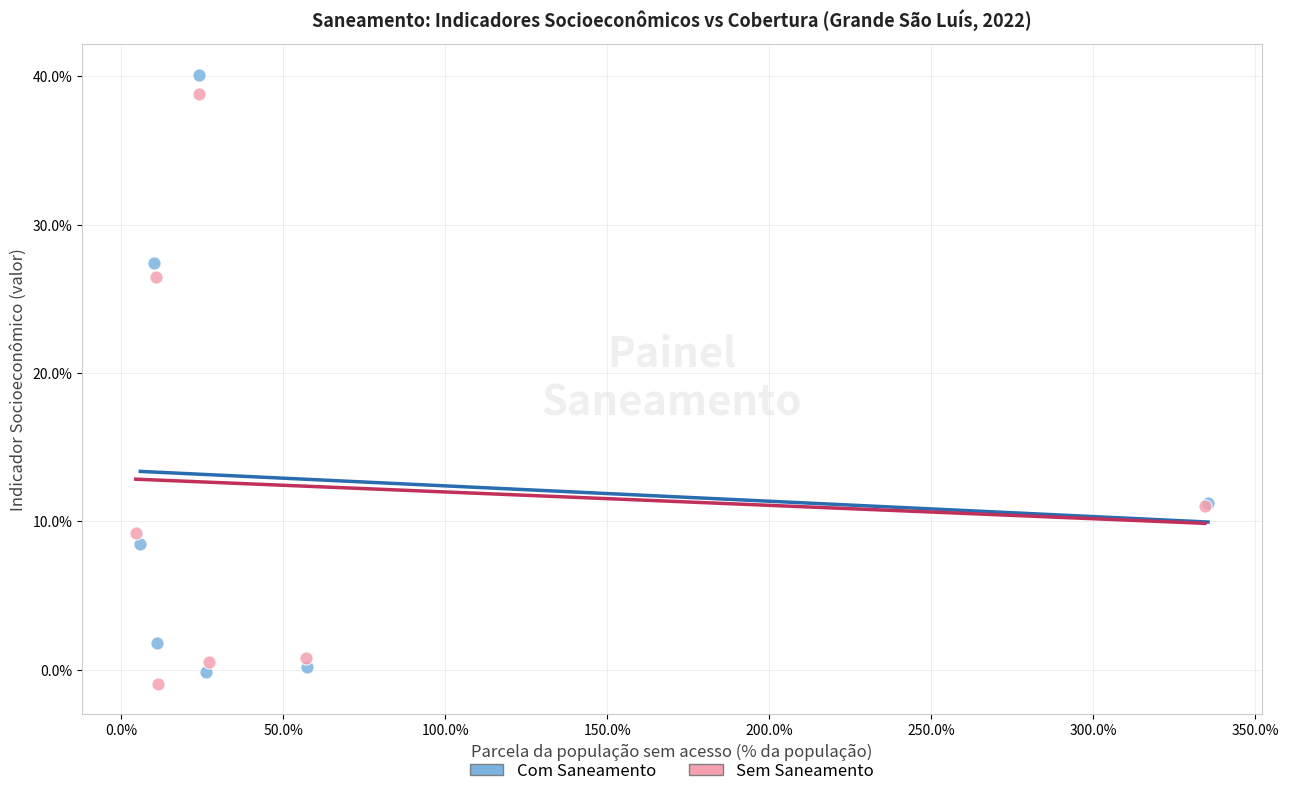

What are all the series names shown in the legend?

Com Saneamento, Sem Saneamento